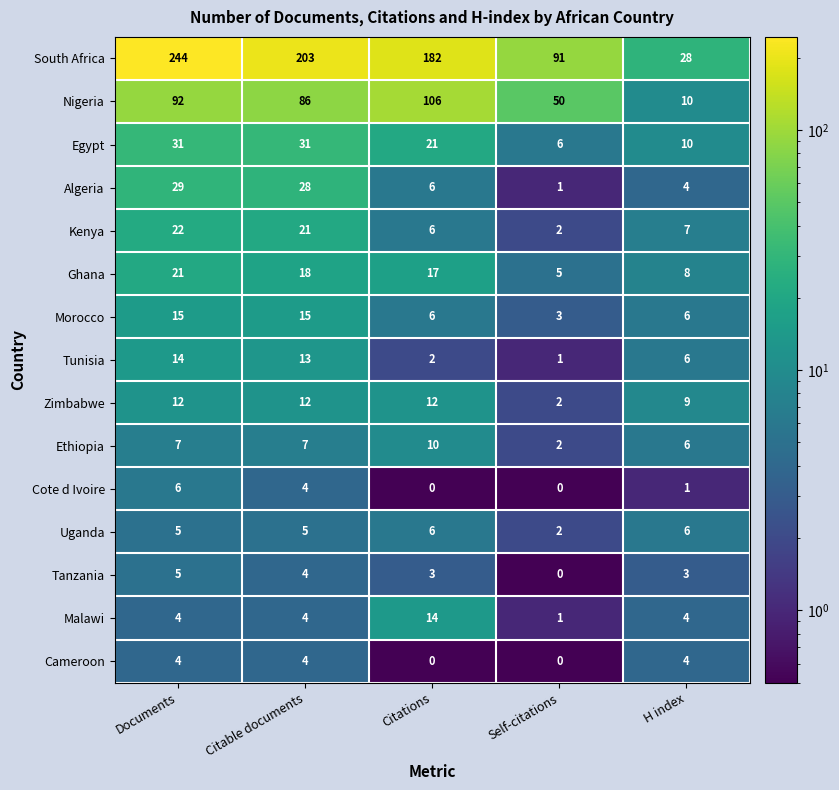

Which series has the largest total across all categories?

South Africa